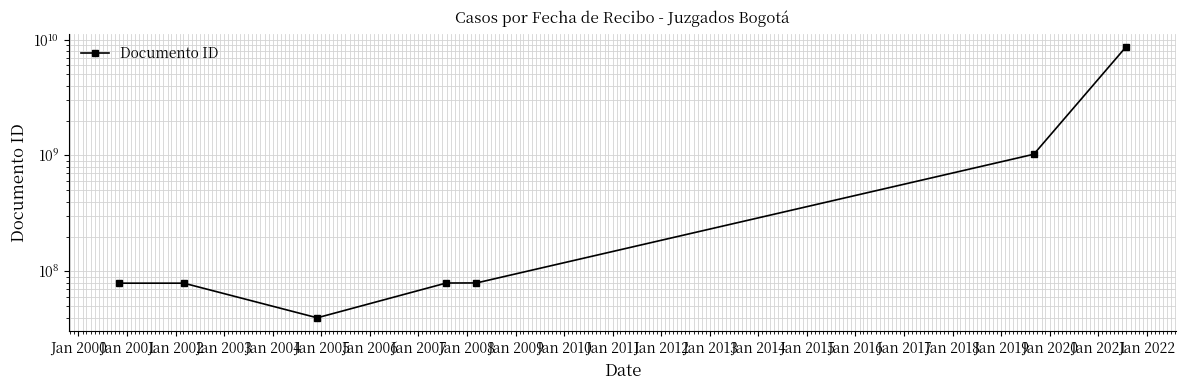

True or false: the data shows 431067489 at Jan 2004.

False